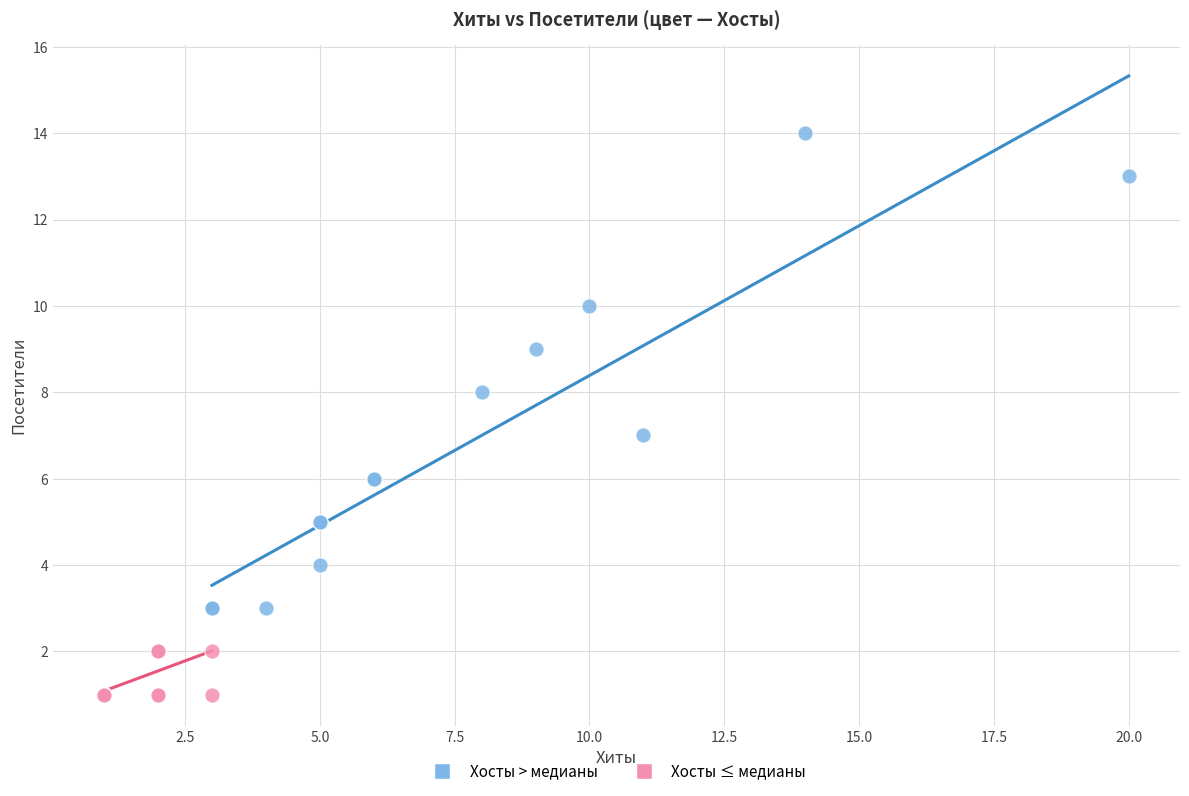

Which series contains the lowest Y value?

Хосты ≤ медианы